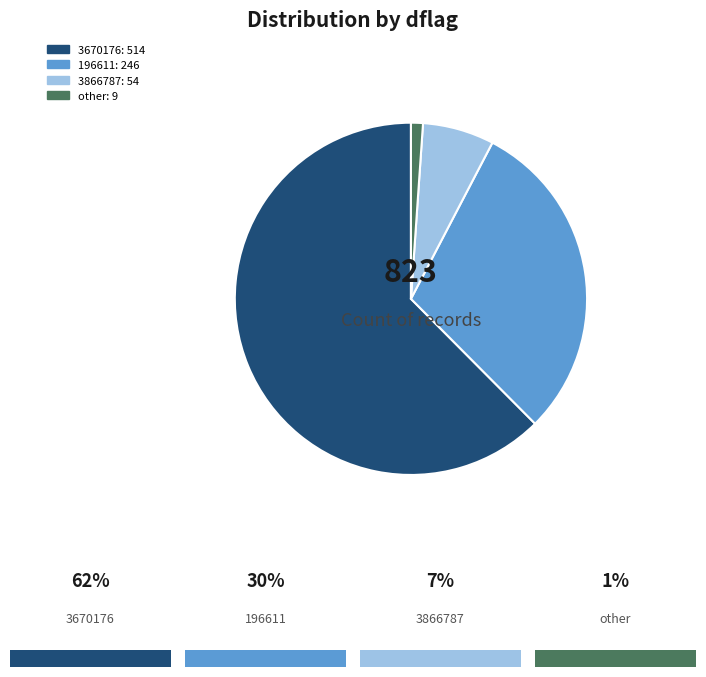

Combined, do 3866787 and 196611 account for over 50%?

No